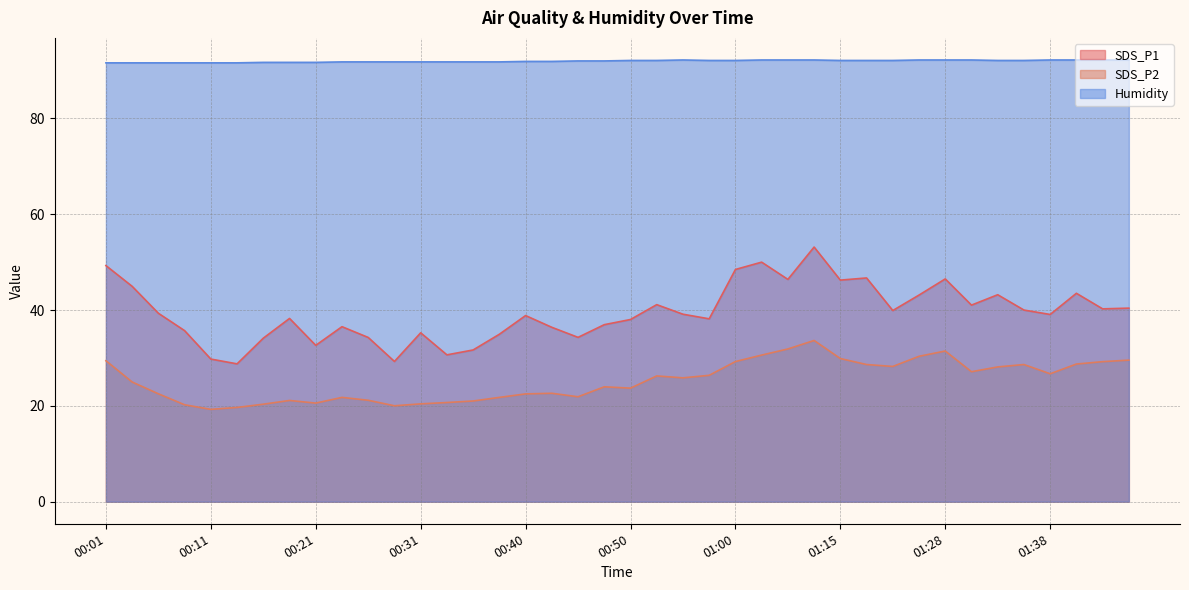

True or false: SDS_P2 and Humidity cross at least once.

False